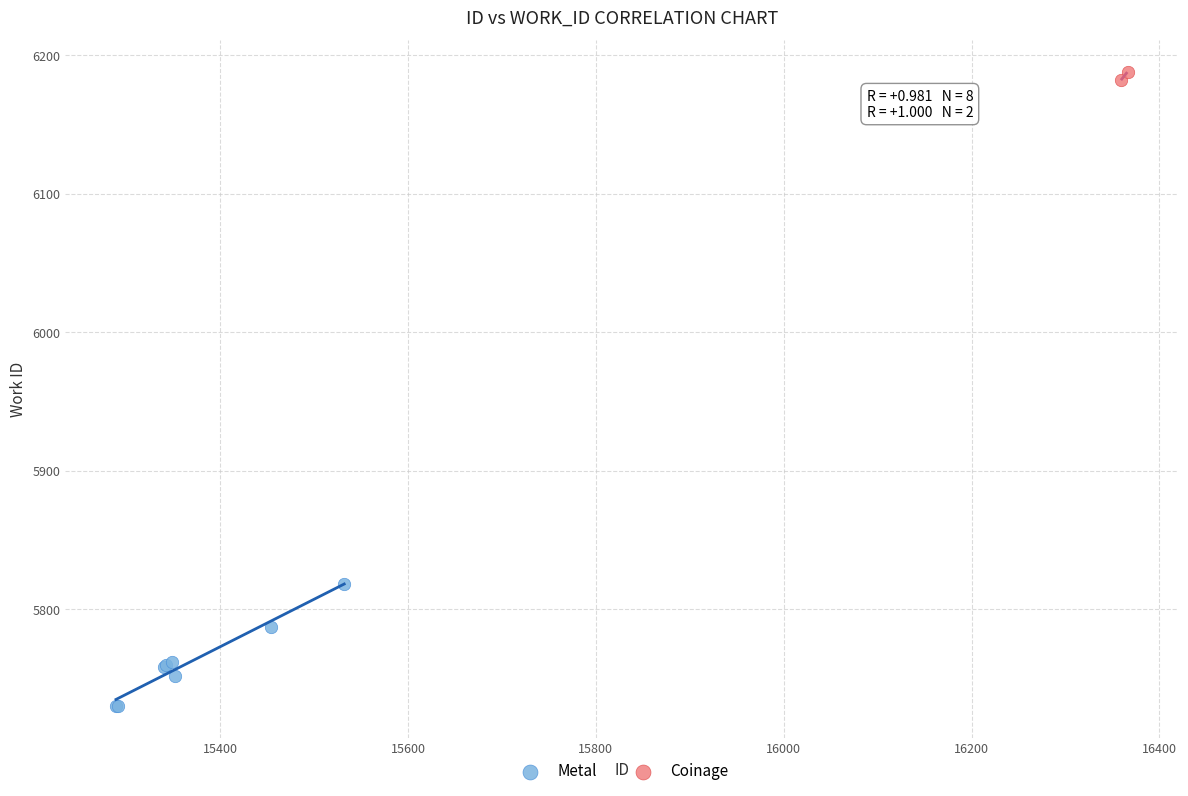

What are all the series names shown in the legend?

Metal, Coinage